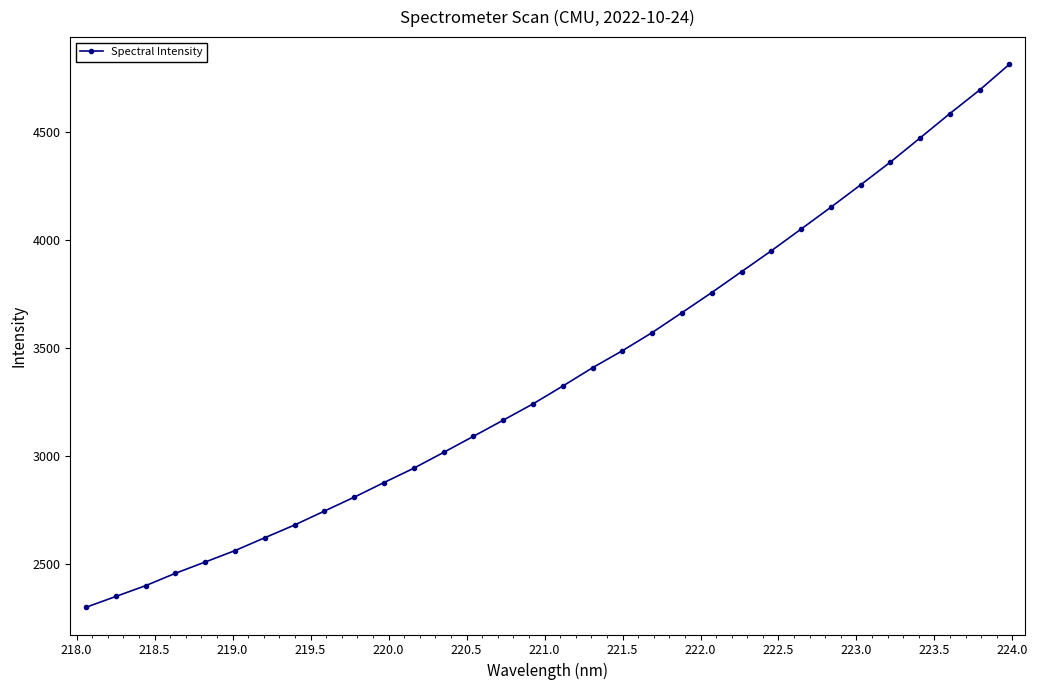

What is the minimum value shown in the chart?

2296.7